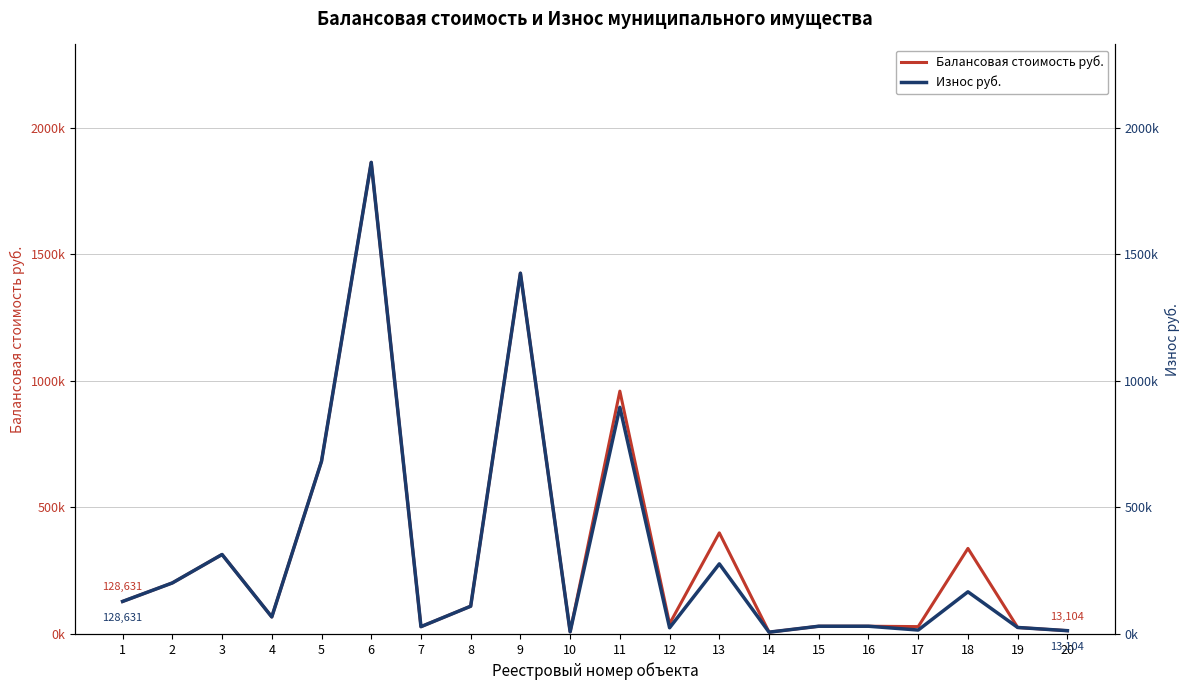

Does the chart have visible grid lines?

Yes